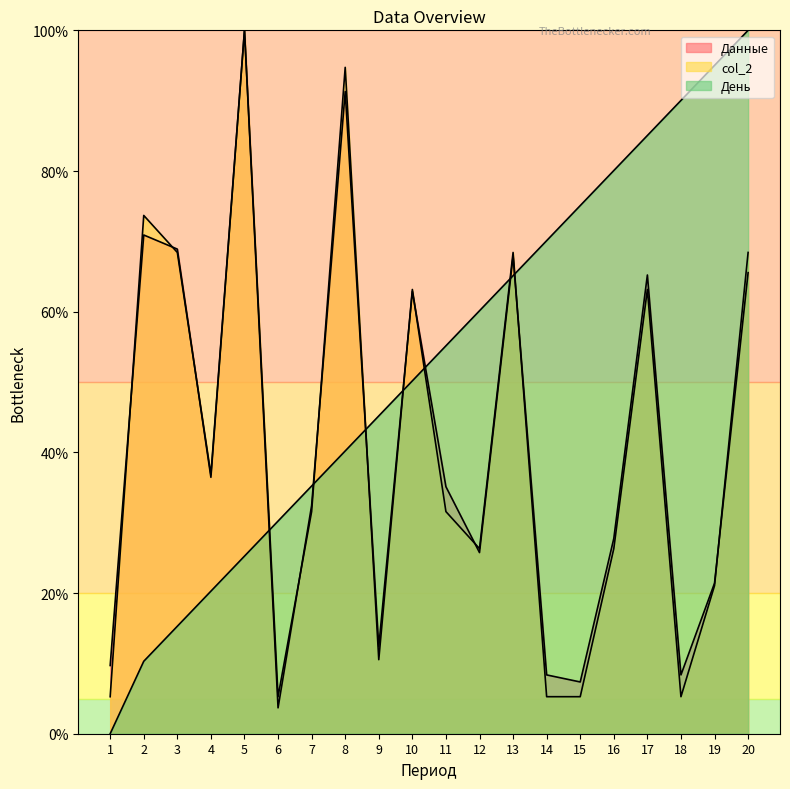

How many values in the col_2 series exceed 31?

11